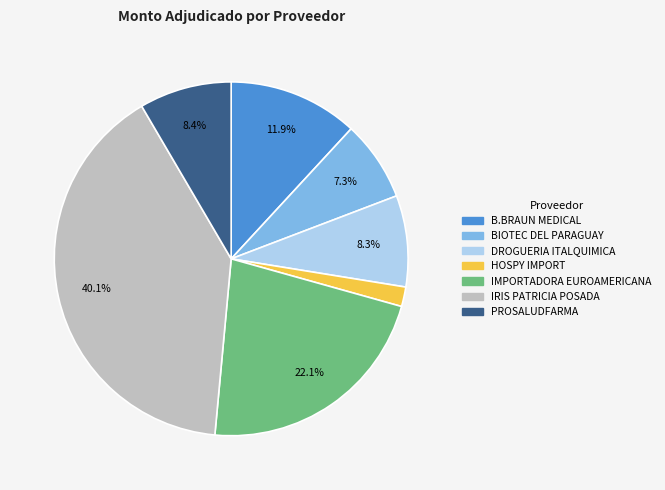

How much of the chart is everything except BIOTEC DEL PARAGUAY?

92.7%